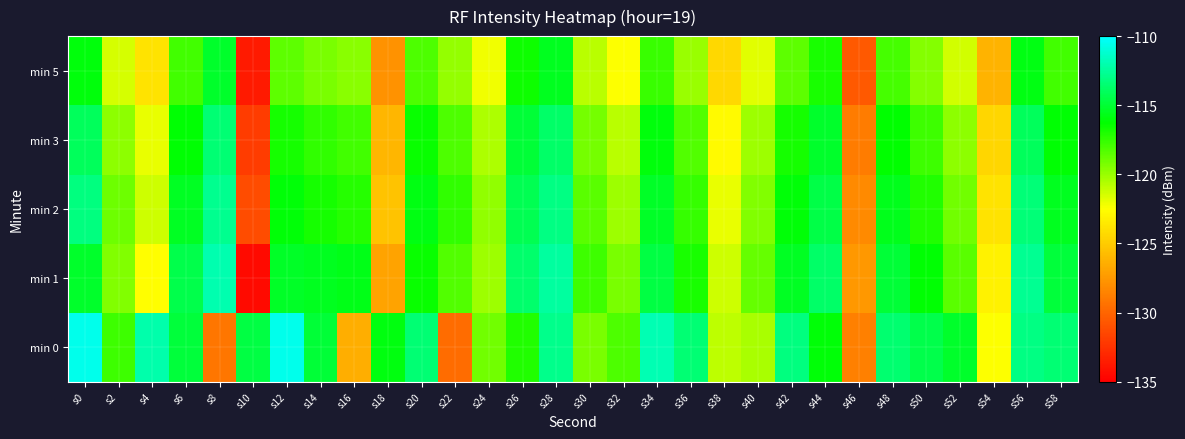

List the series in order of their peak value, lowest first.

min 5, min 3, min 2, min 1, min 0